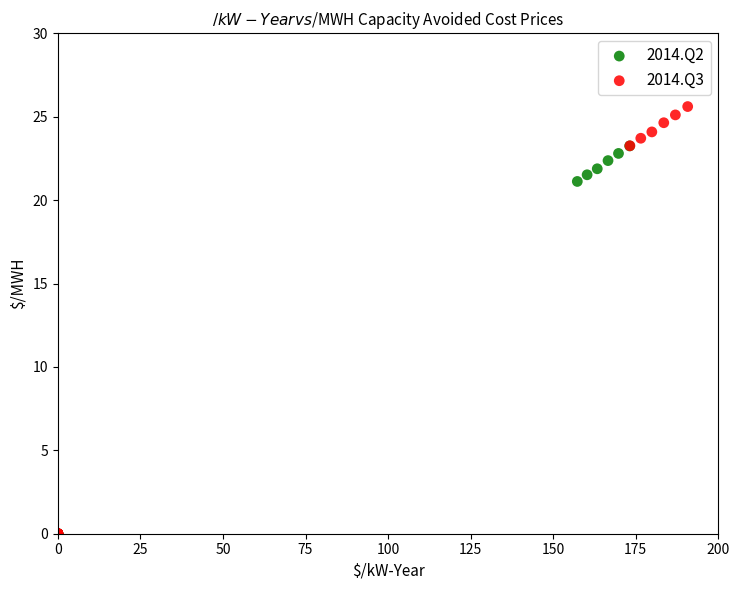

Which series reaches the maximum Y coordinate?

2014.Q3